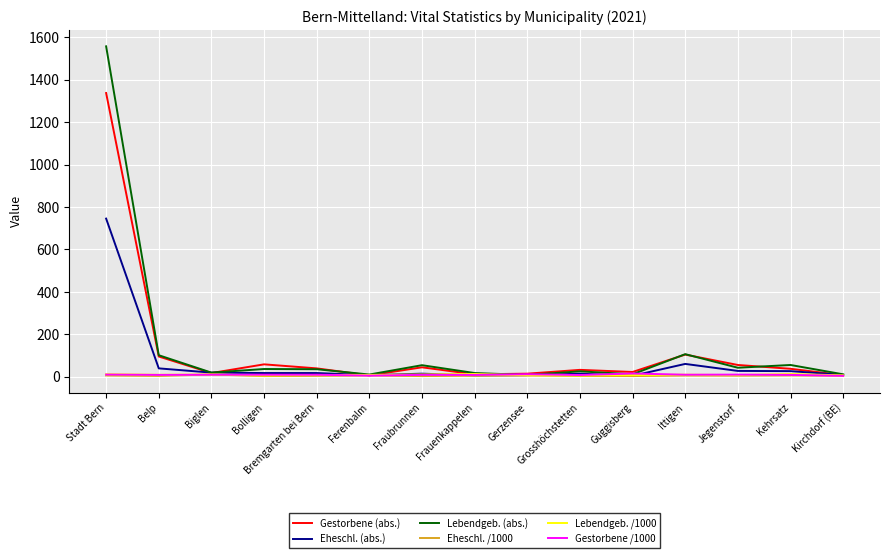

Which series changed the most between Stadt Bern and Belp?

Lebendgeb. (abs.)